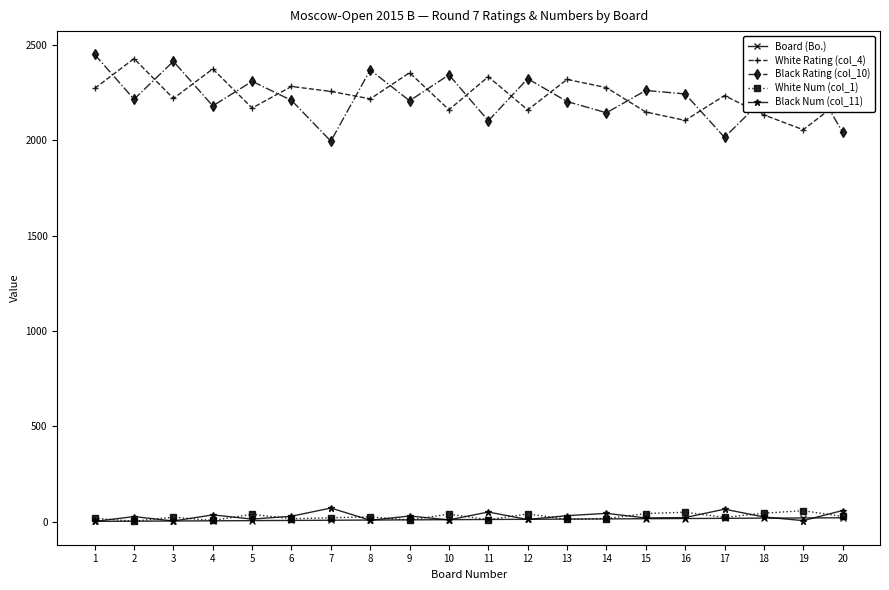

Read the Black Num (col_11) value at 17, to the nearest 5.

65